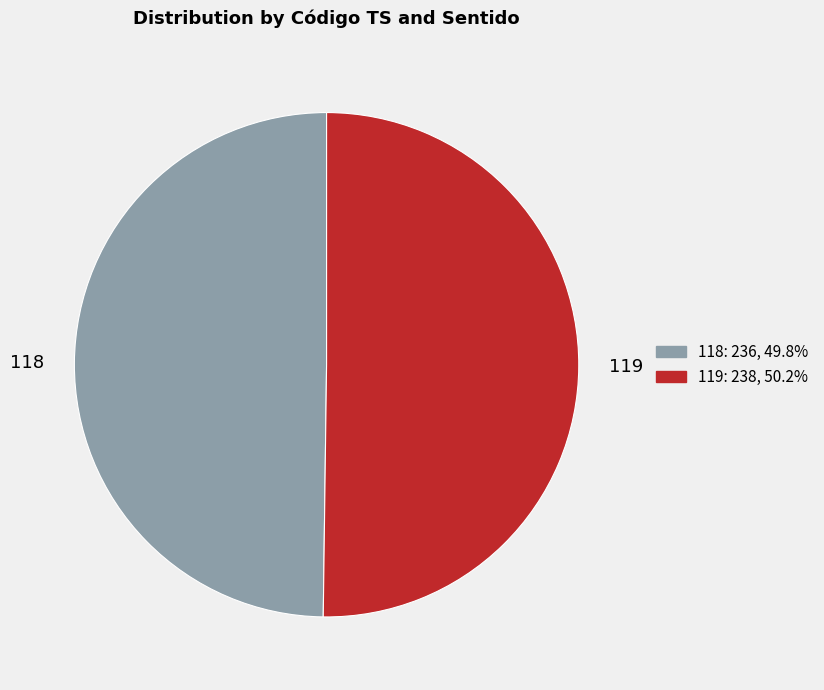

What is the ratio of the value at 119 to the value at 118?

1.0